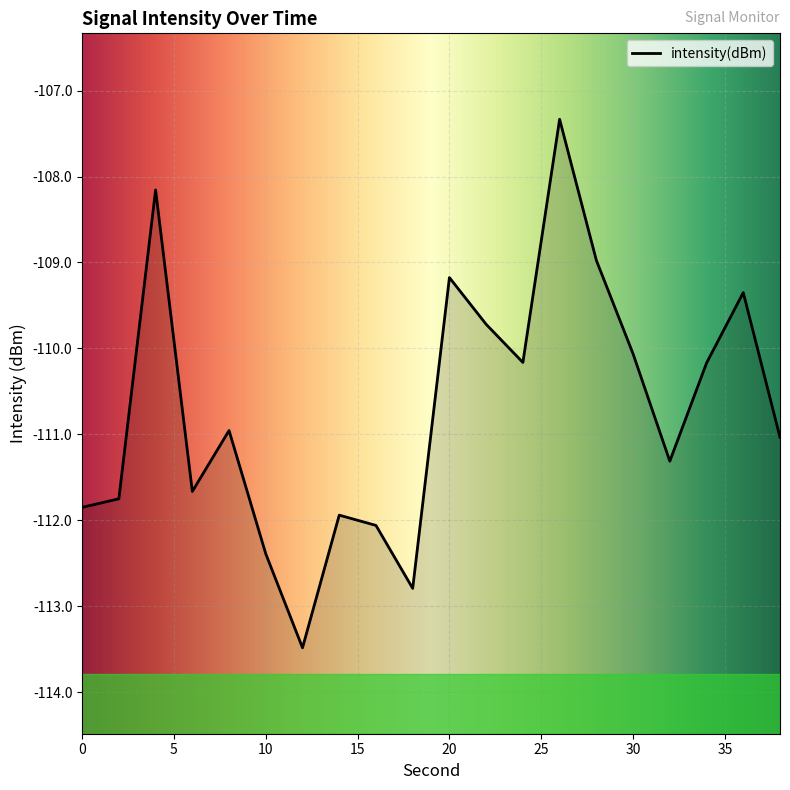

How many lines are shown in the chart?

1